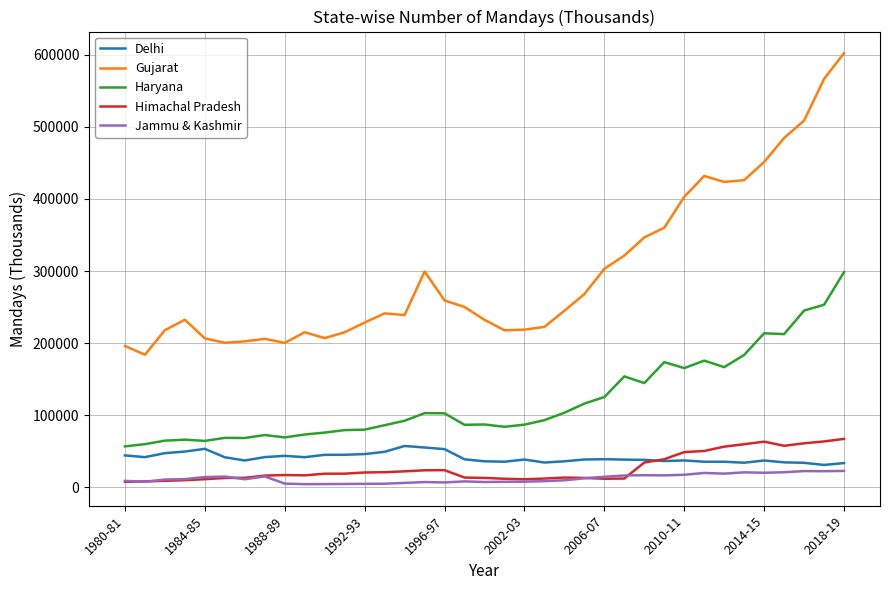

True or false: Haryana and Gujarat cross at least once.

False